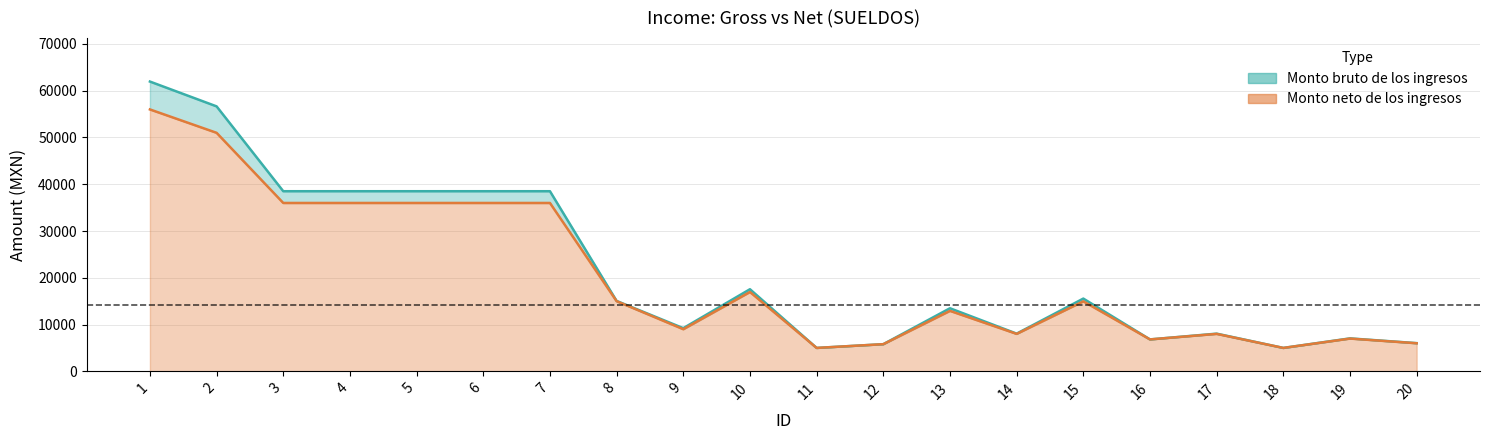

True or false: Monto bruto de los ingresos and Monto neto de los ingresos cross at least once.

False